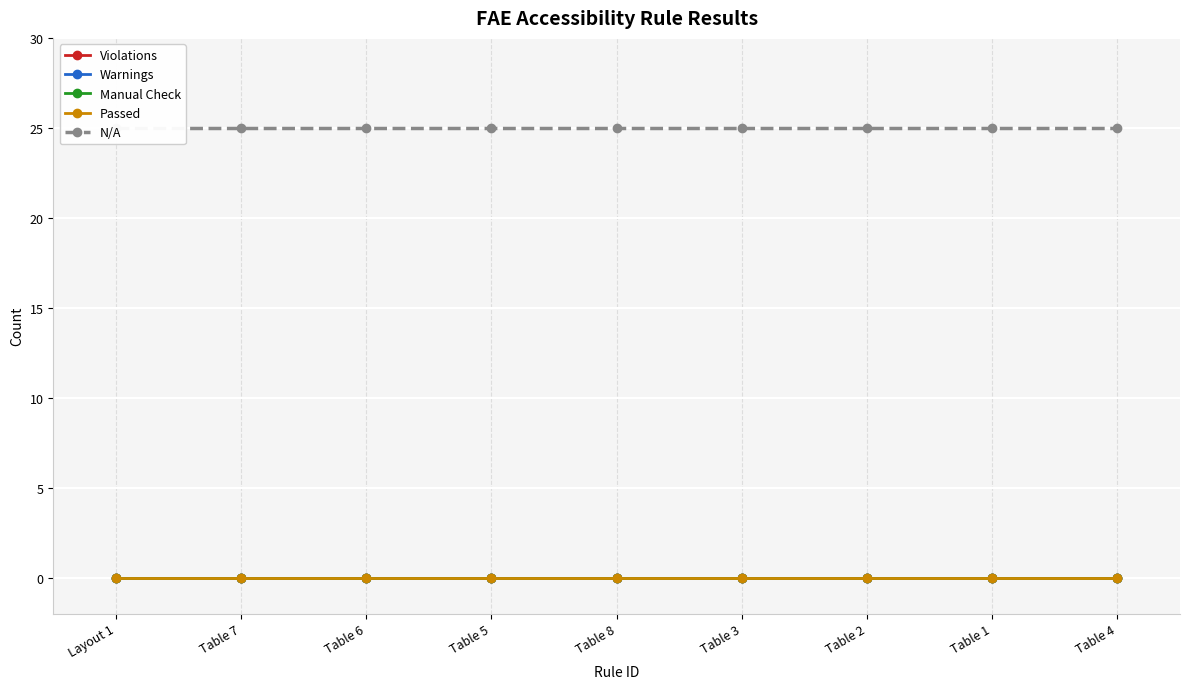

At Table 6, list the series in order from largest to smallest.

N/A, Violations, Warnings, Manual Check, Passed